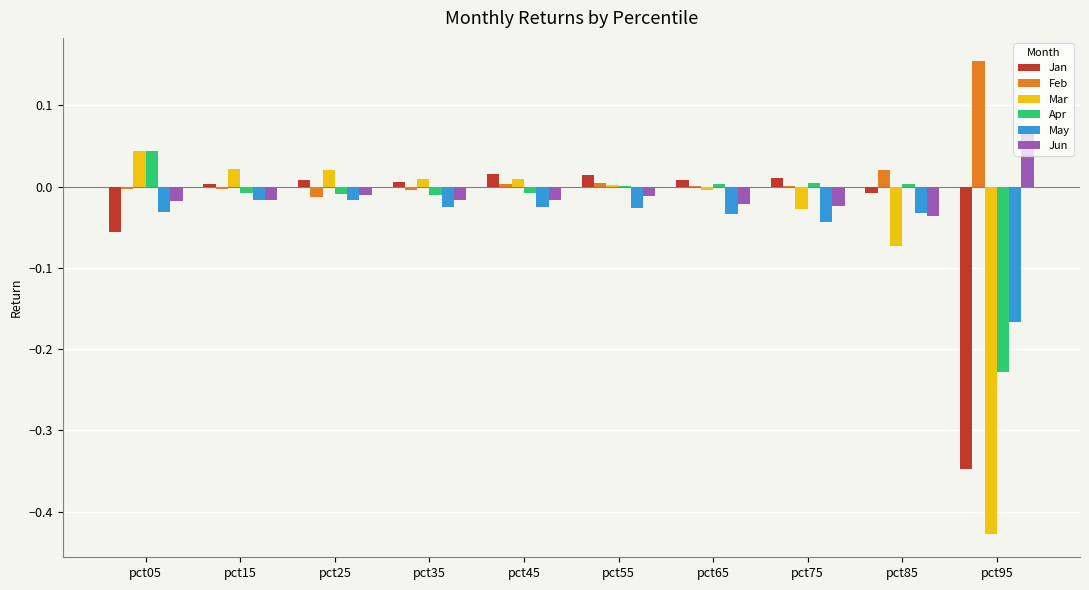

Are the bars horizontal?

No